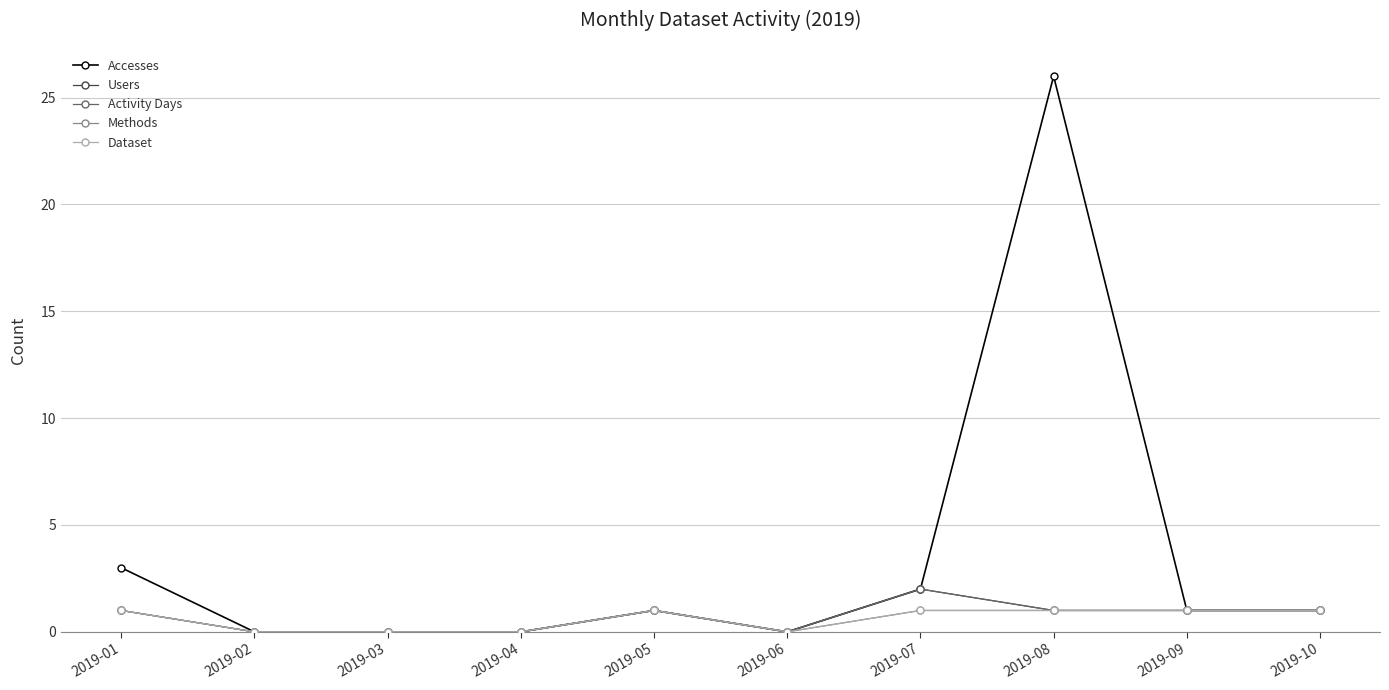

Does the chart have visible grid lines?

Yes